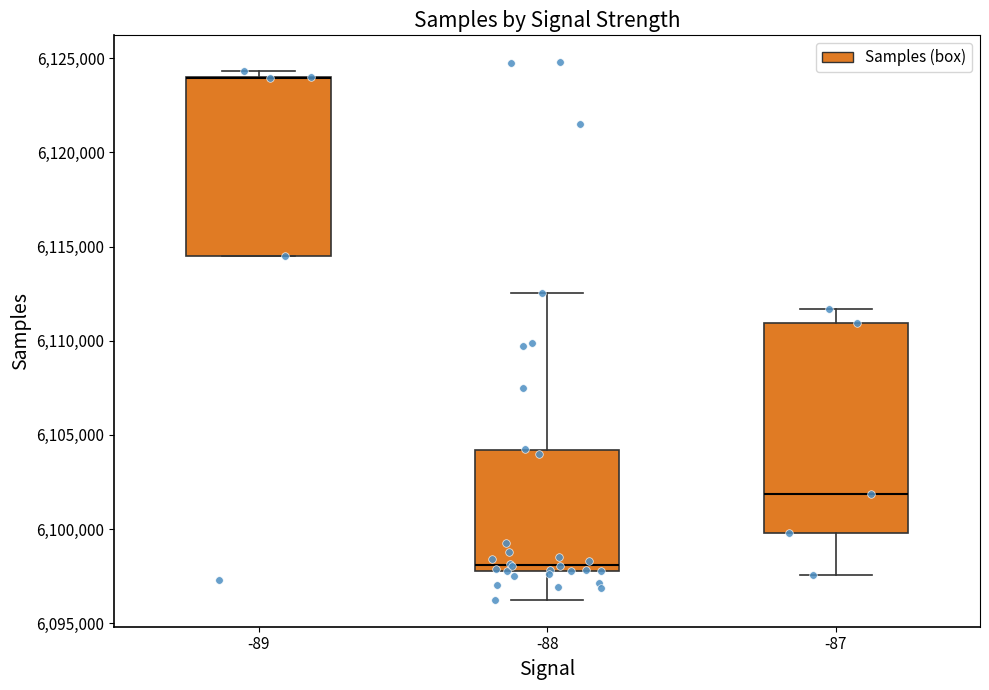

Where is the upper edge of the box at x = -88 on the y-axis? The values are not printed on the chart, so give them approximately, as read against the axis.

6104000